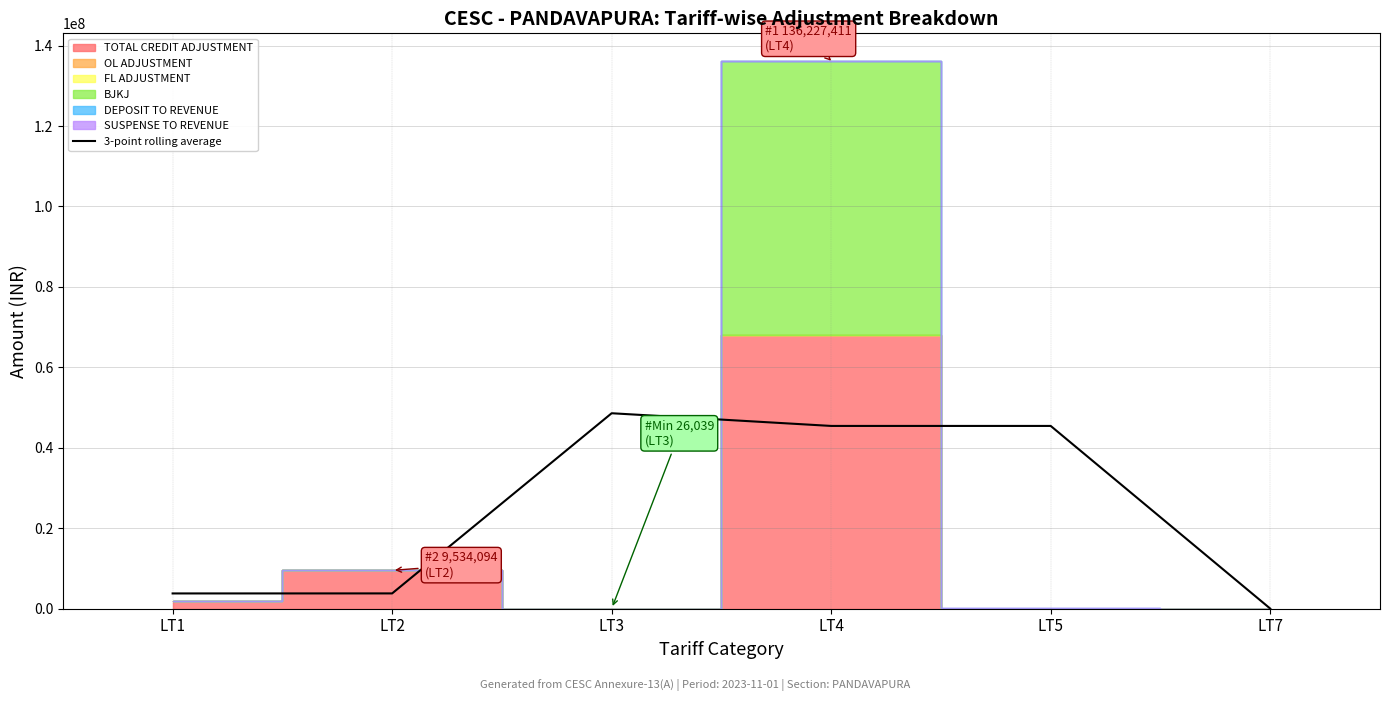

Which category has the highest value in the 3-point rolling average series?

LT3